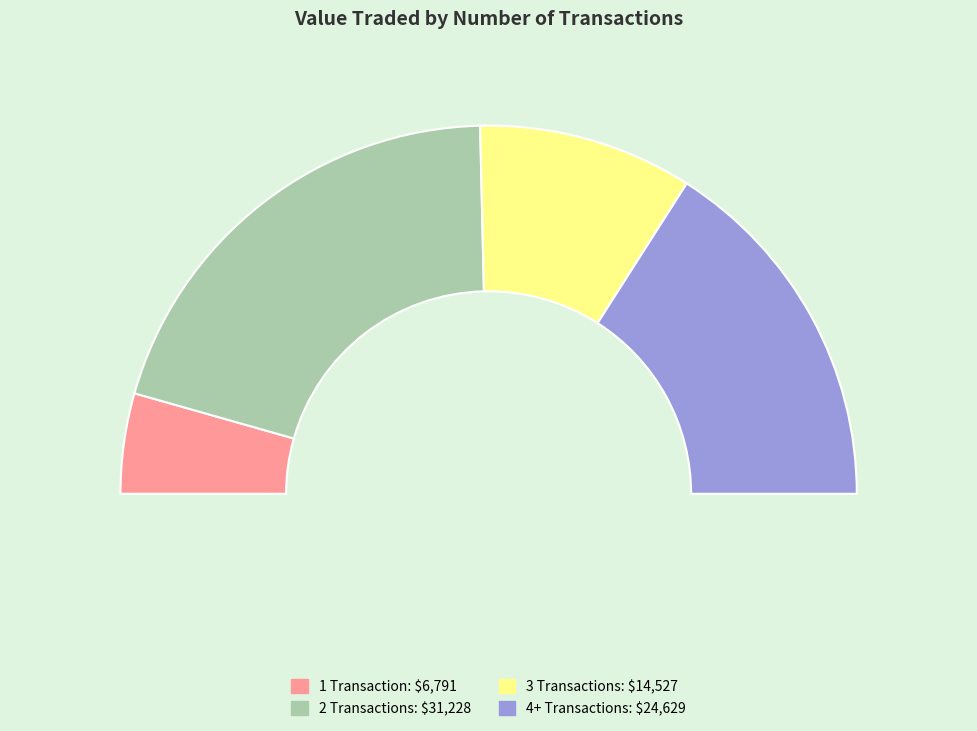

Does any single category account for the majority?

No